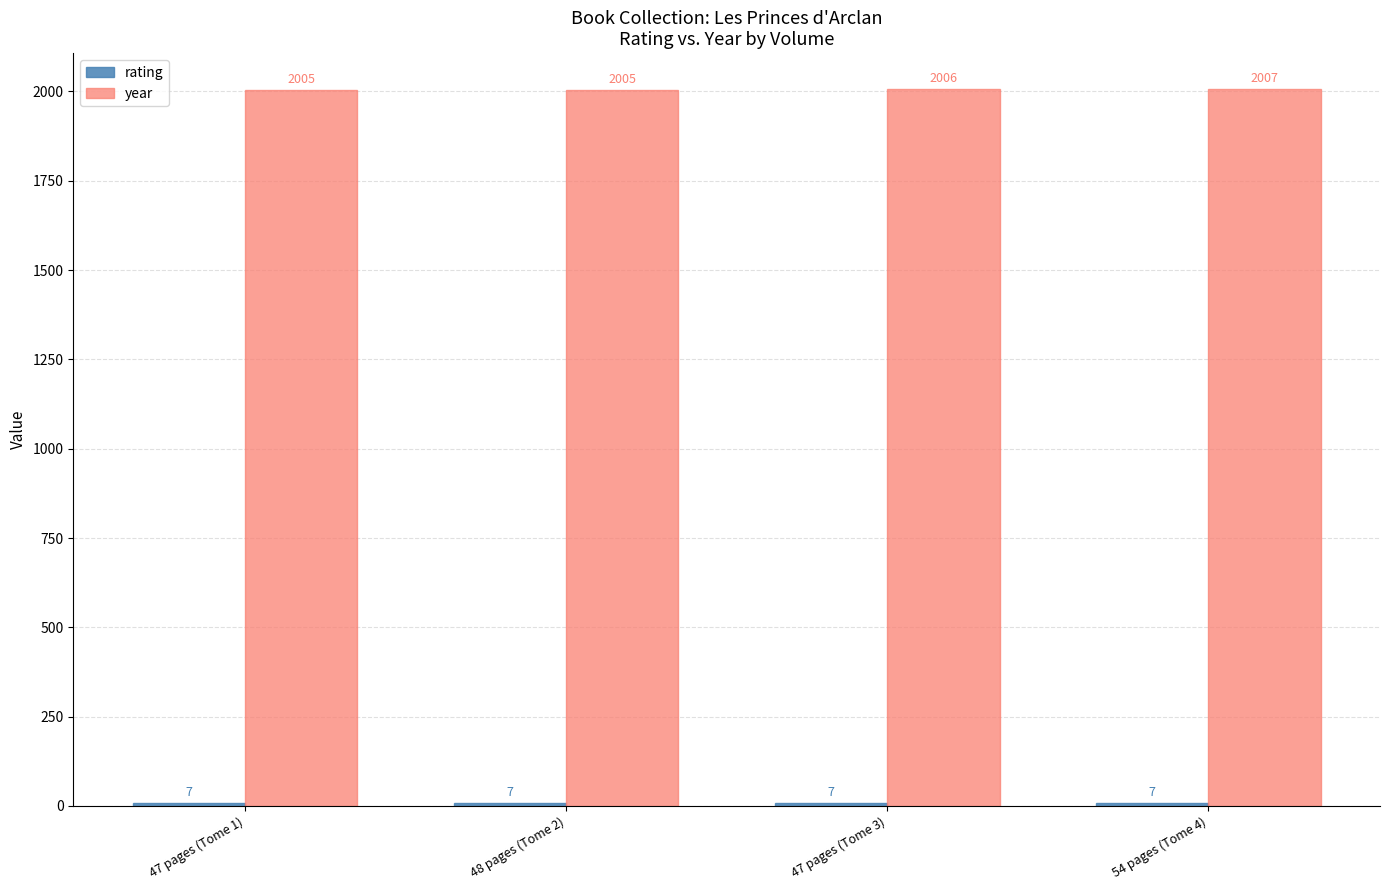

How many year values are between 2005 and 2007?

4